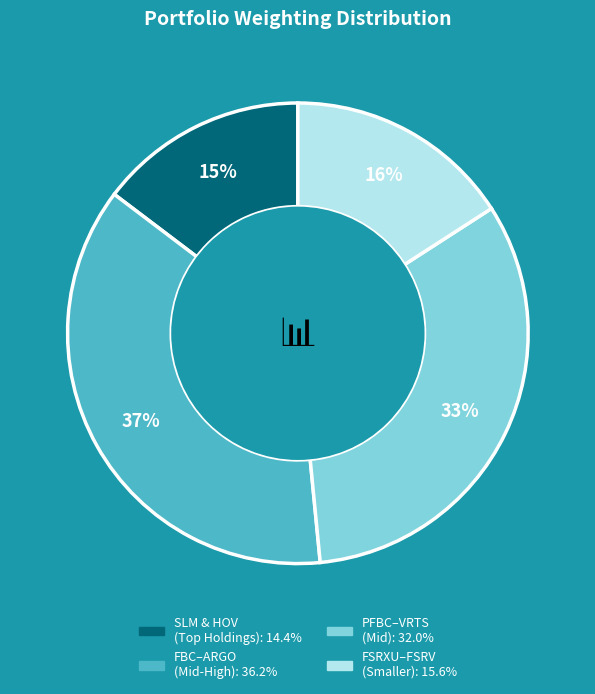

Is there a majority slice in this chart?

No